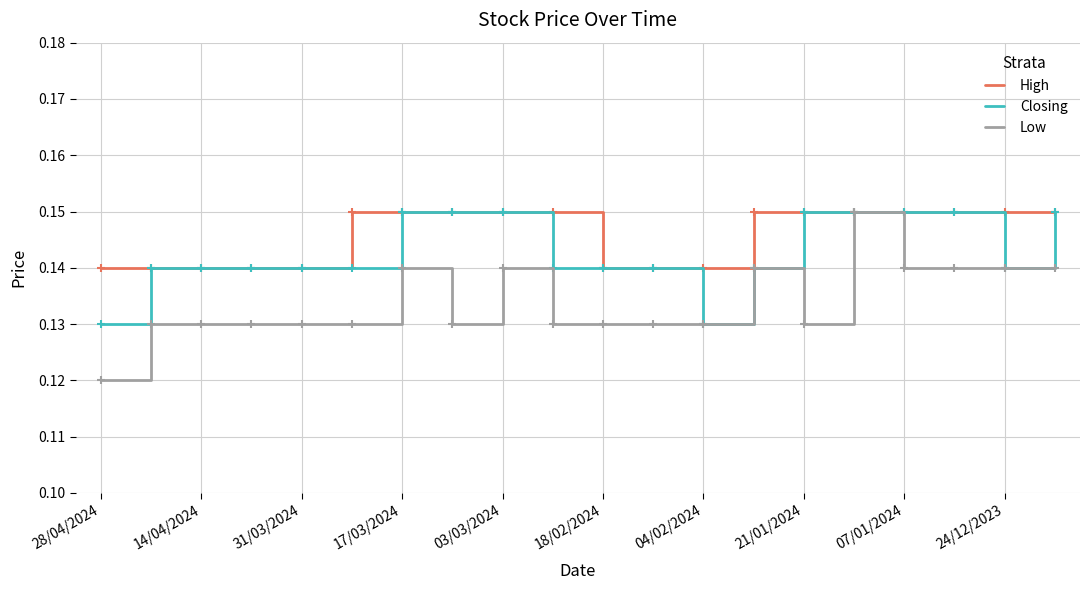

Rank the series by their average value, from highest to lowest.

High, Closing, Low